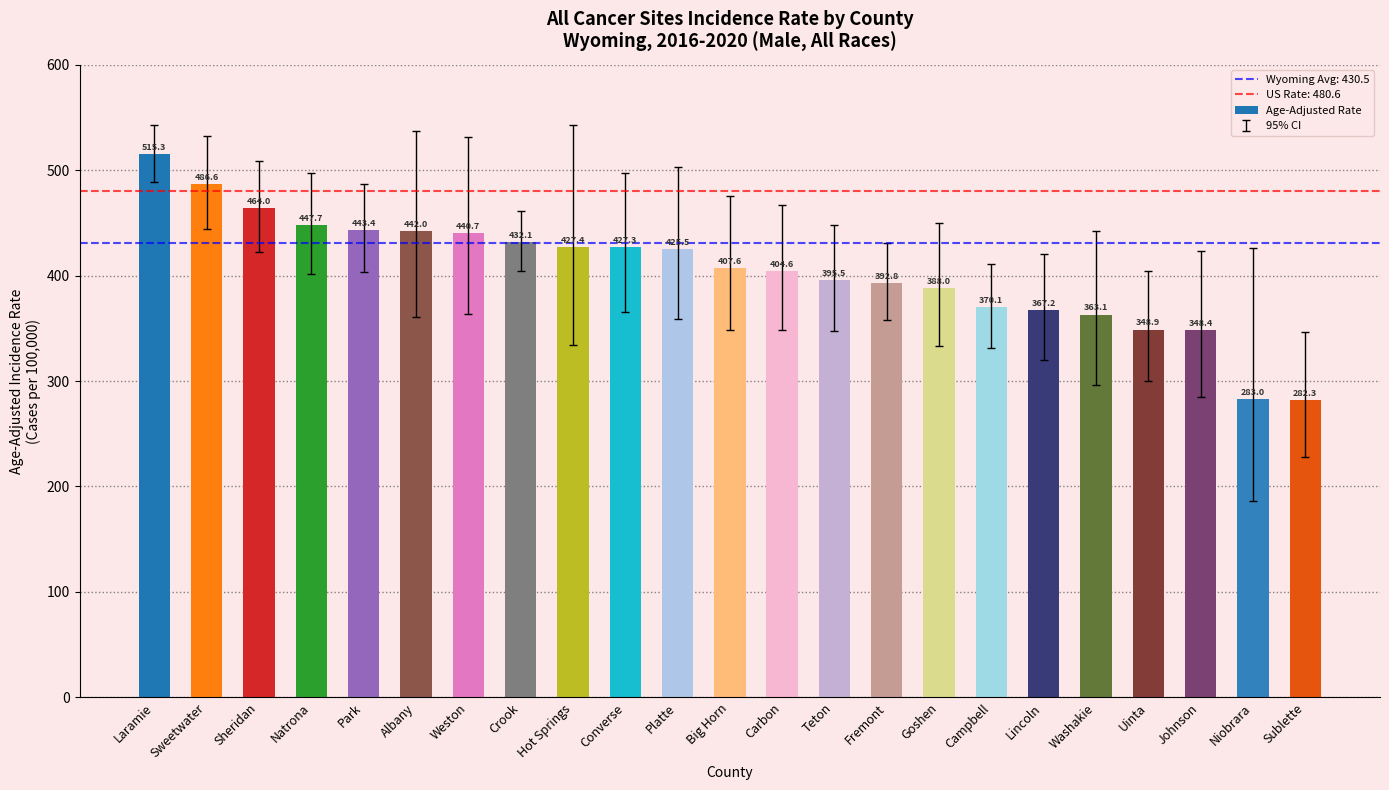

Which has a higher value, Natrona or Sublette?

Natrona